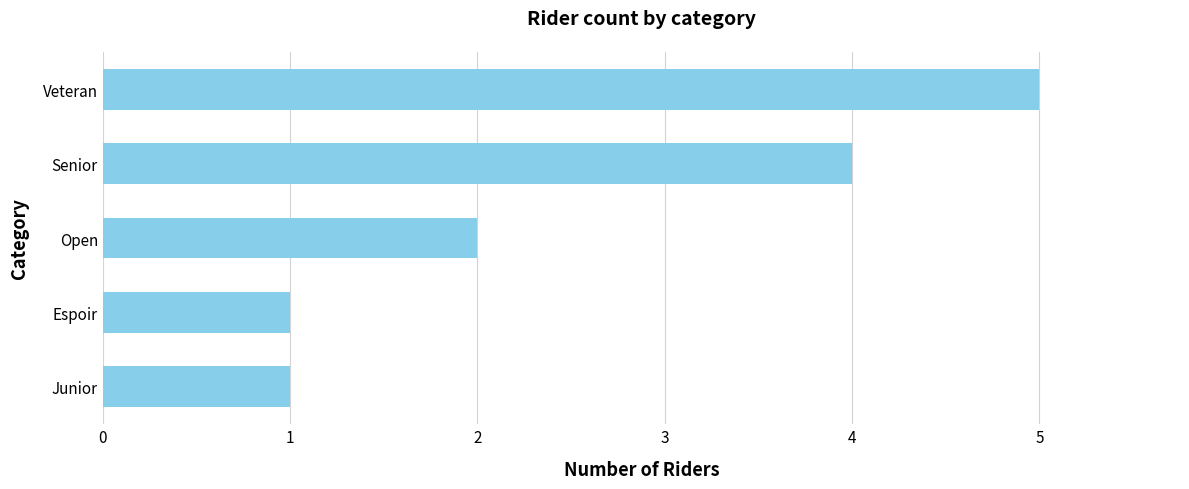

At which category does the chart reach its peak across all series?

Veteran